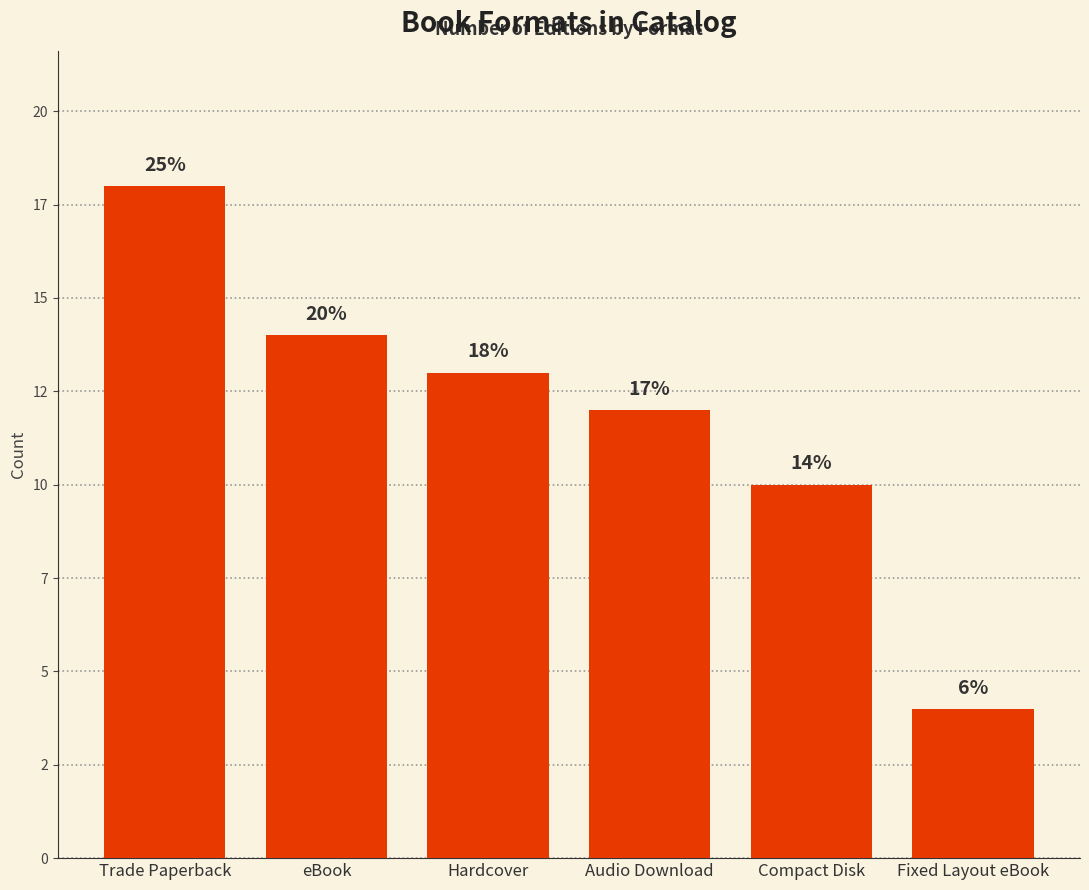

The chart shows a value of 24 at eBook. True or false?

False